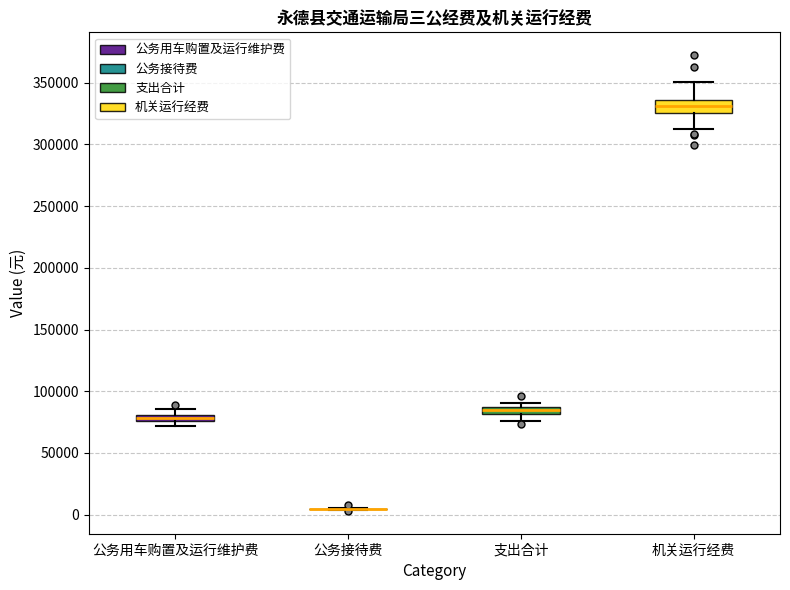

Where is the upper edge of the box for 公务用车购置及运行维护费 on the y-axis? The values are not printed on the chart, so give them approximately, as read against the axis.

80000